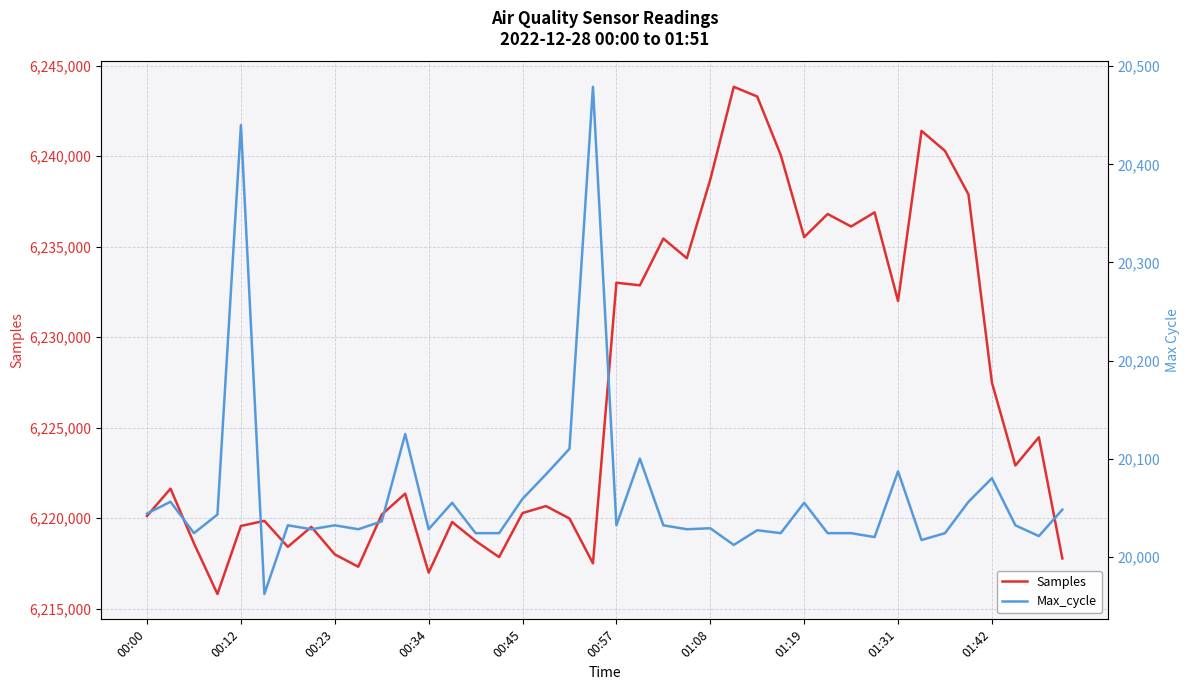

The value of Max_cycle at 21 is 26914. True or false?

False